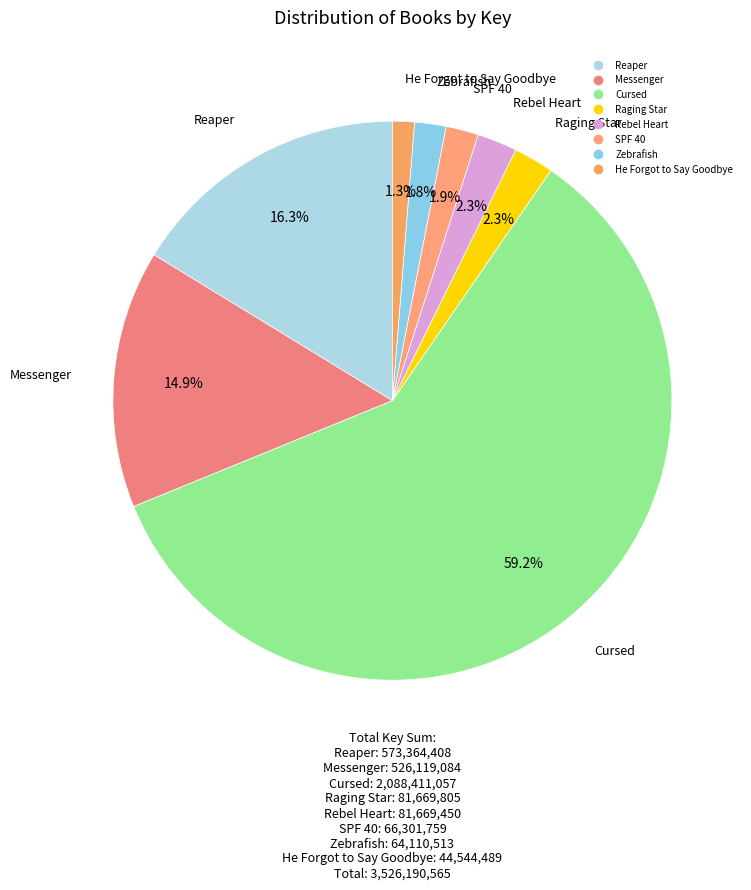

What is the largest slice in the pie chart?

Cursed